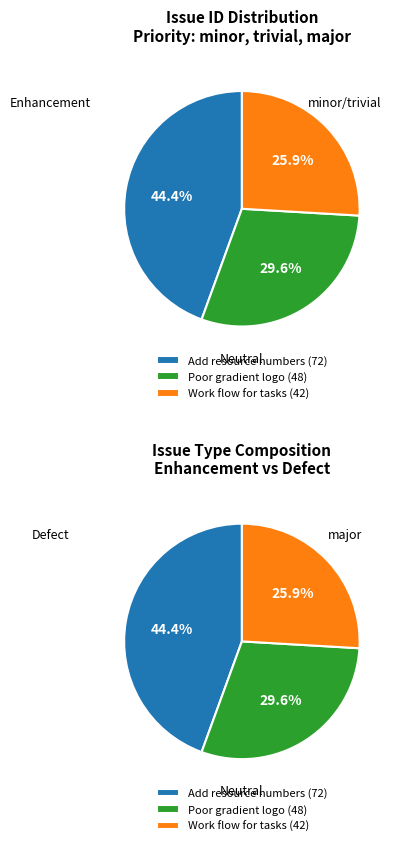

Count the number of slices in the pie.

3